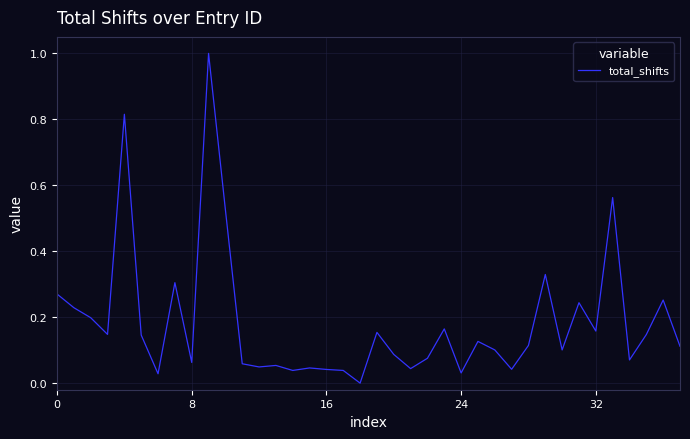

Which category has the lowest value across all series?

18